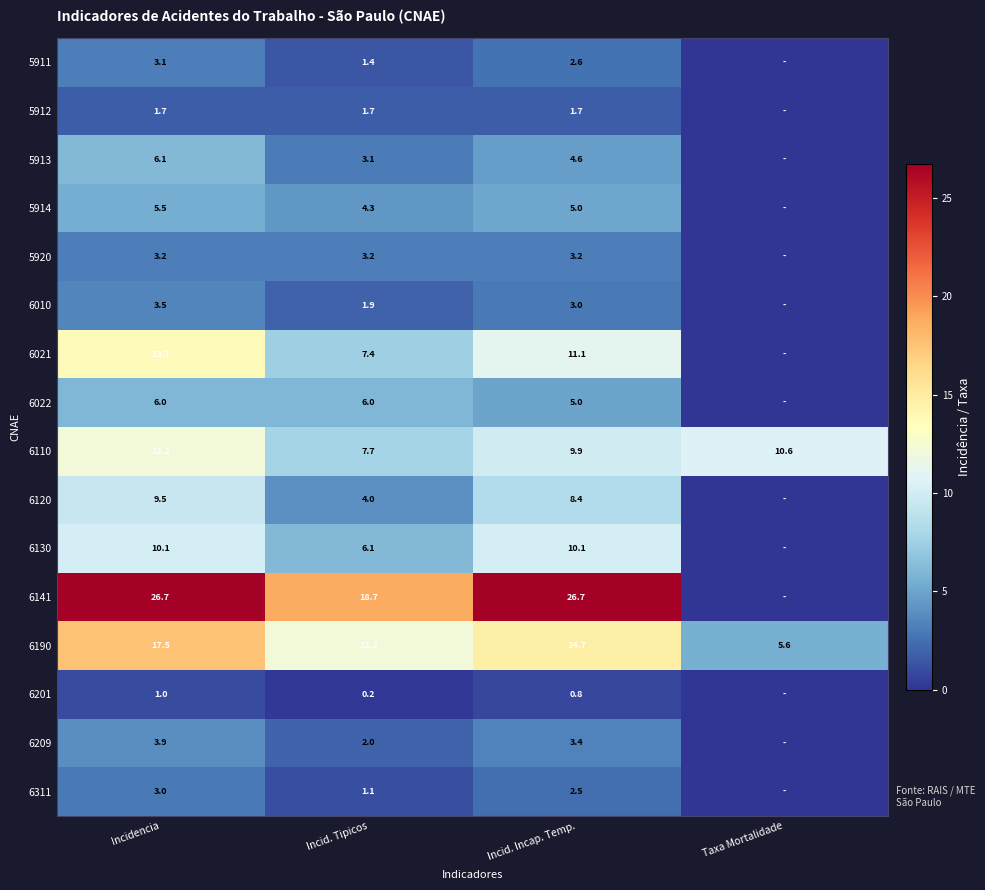

Is the value of 6010 at Incid. Incap. Temp. greater than the value of 6021 at Incidencia?

No